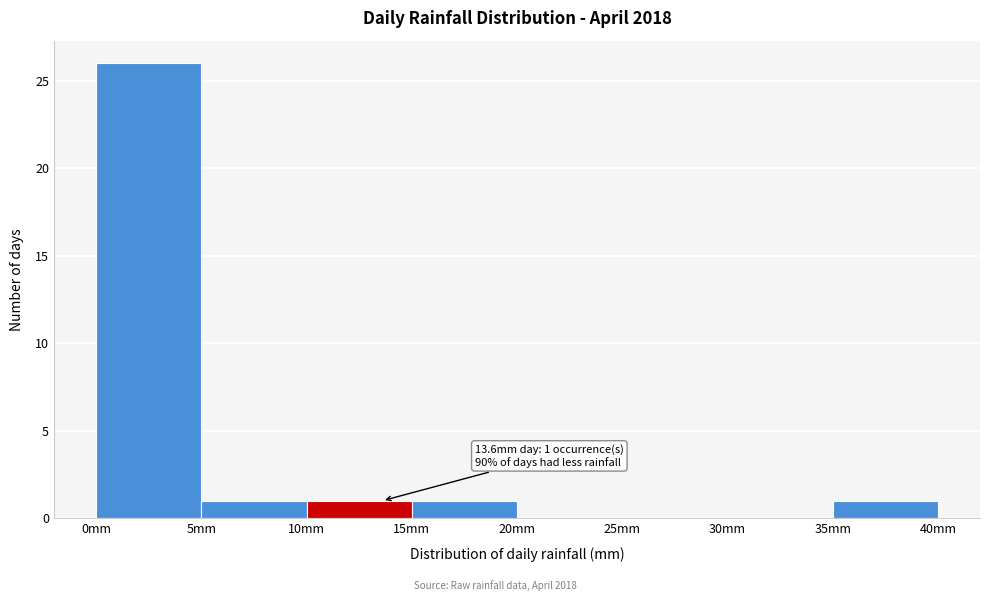

Which range on the x-axis has the tallest bar?

0 to 5